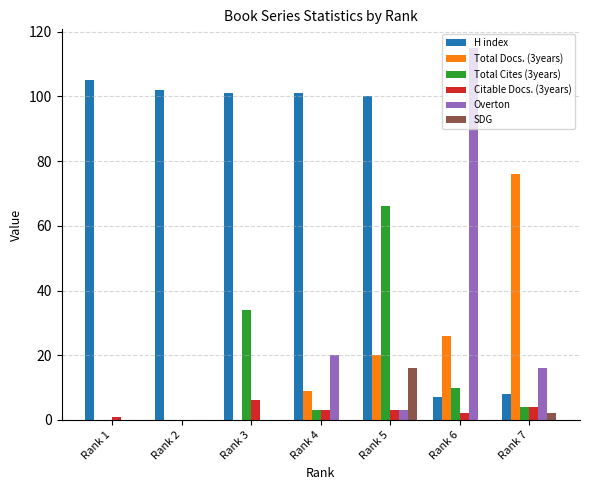

At which category is the sum across all series the highest?

Rank 5